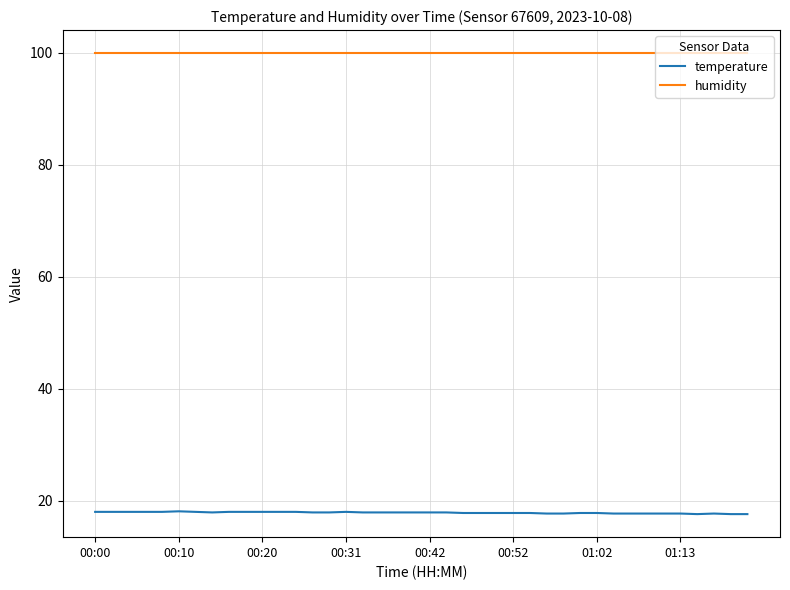

What is the minimum value shown in the chart?

17.6